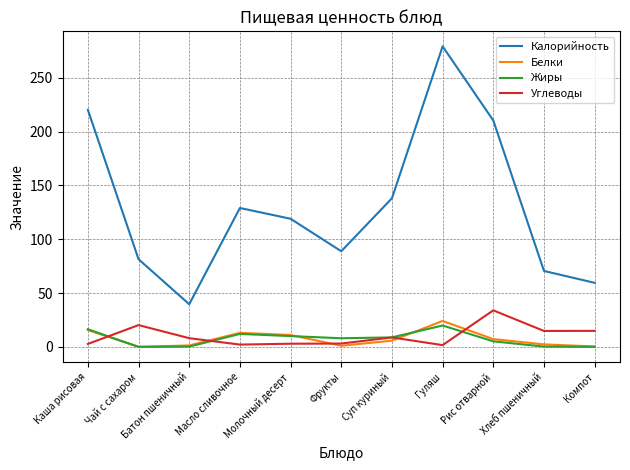

True or false: Жиры and Калорийность intersect in this chart.

False